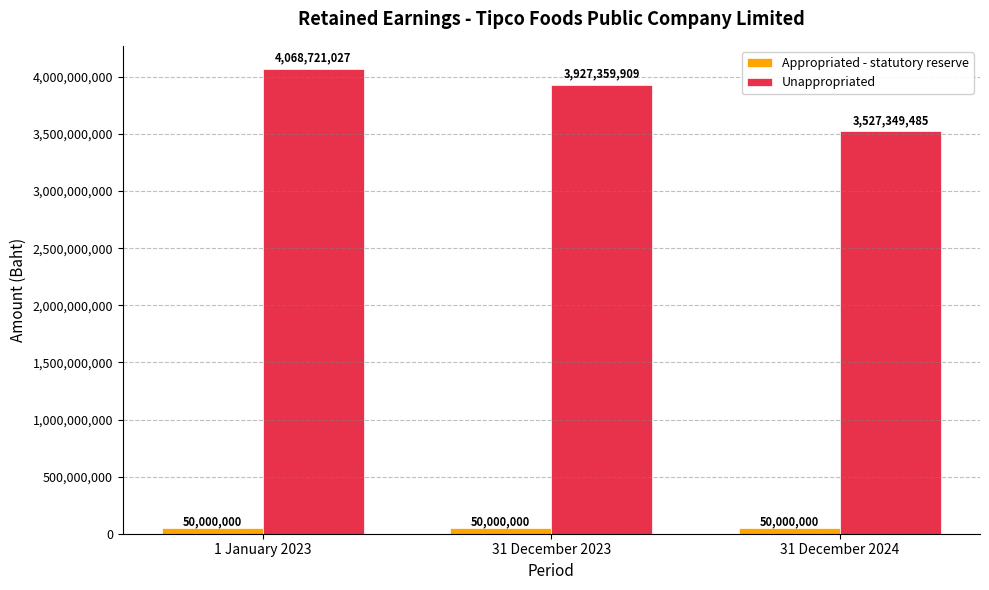

How many series are shown in this chart?

2